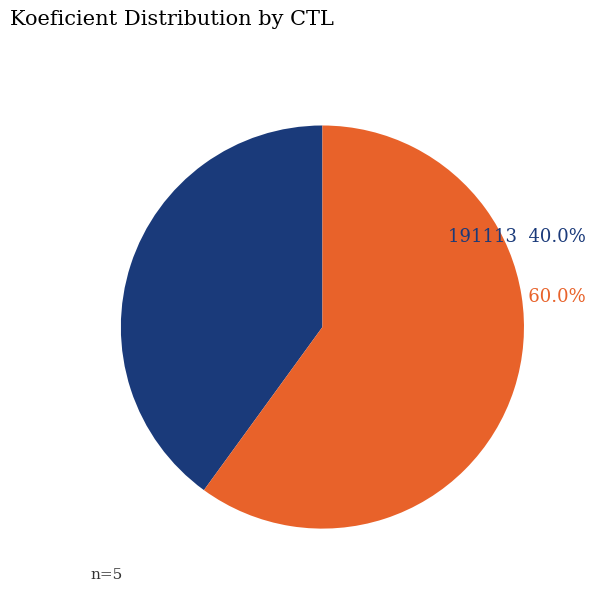

How many slices are in this pie chart?

2